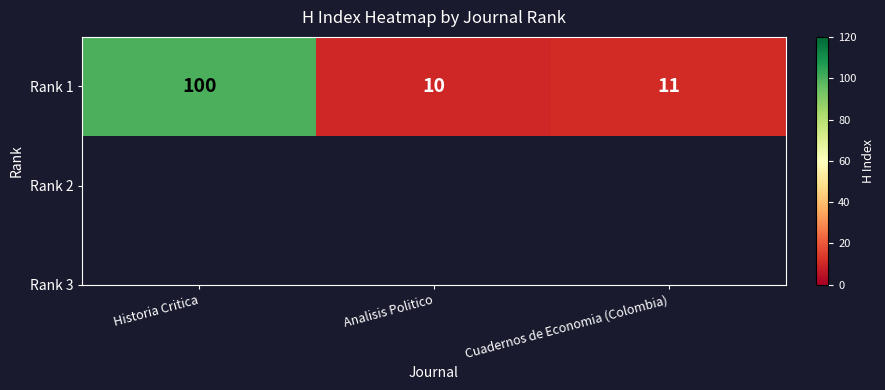

List the labels in order of value, largest first.

Historia Critica, Cuadernos de Economia (Colombia), Analisis Politico